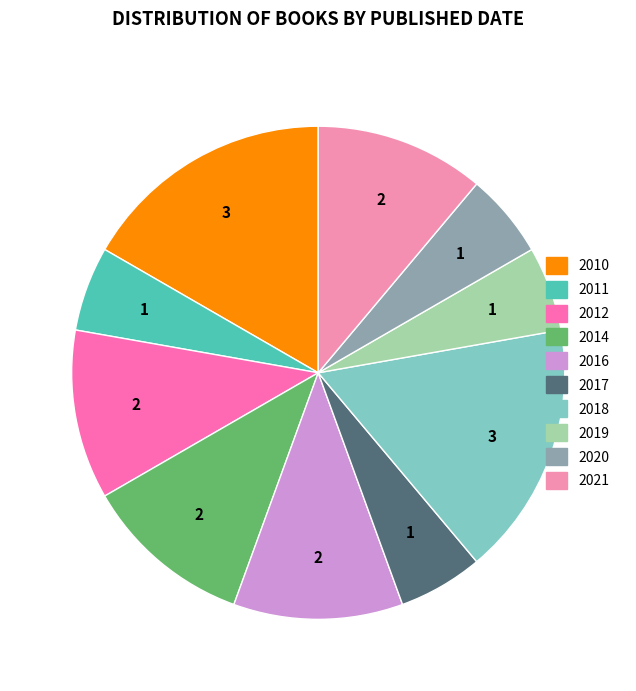

To the nearest percent, what is the combined percentage of 2016 and 2017?

17%